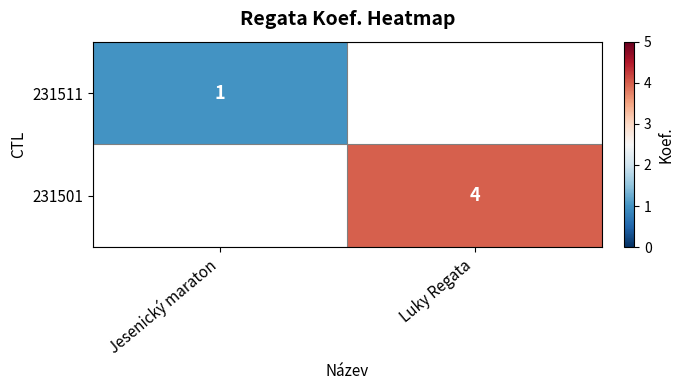

True or false: 231501 has a value of 1 at Luky Regata.

False